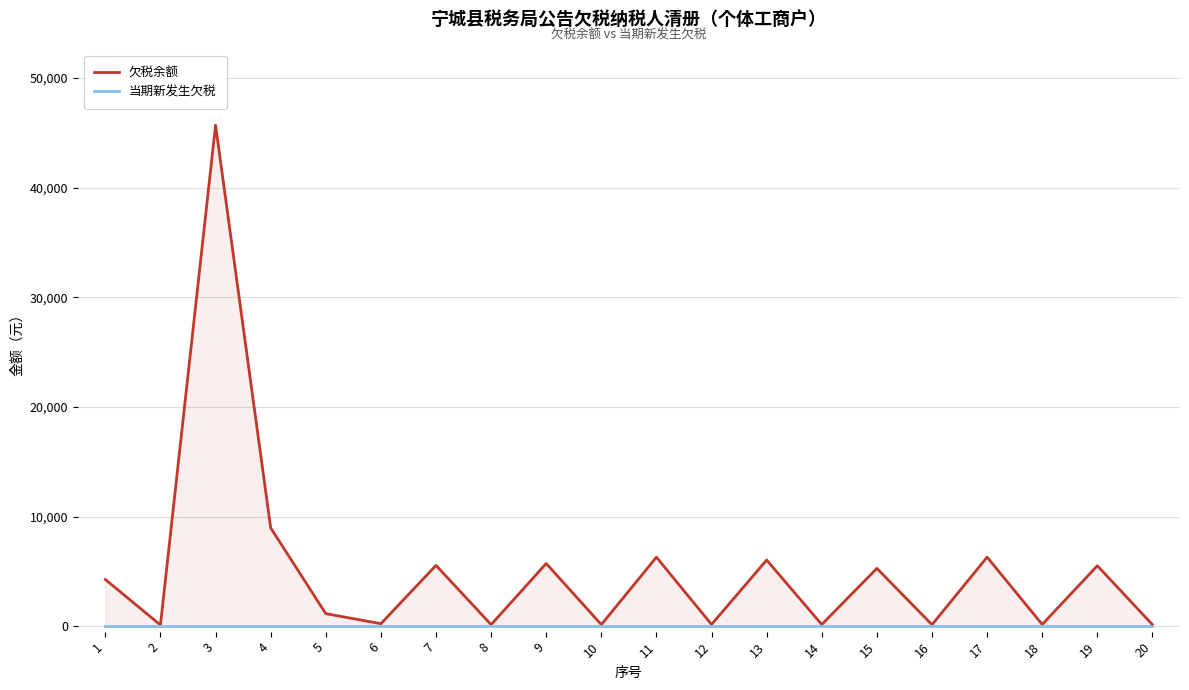

True or false: 当期新发生欠税 and 欠税余额 intersect in this chart.

False